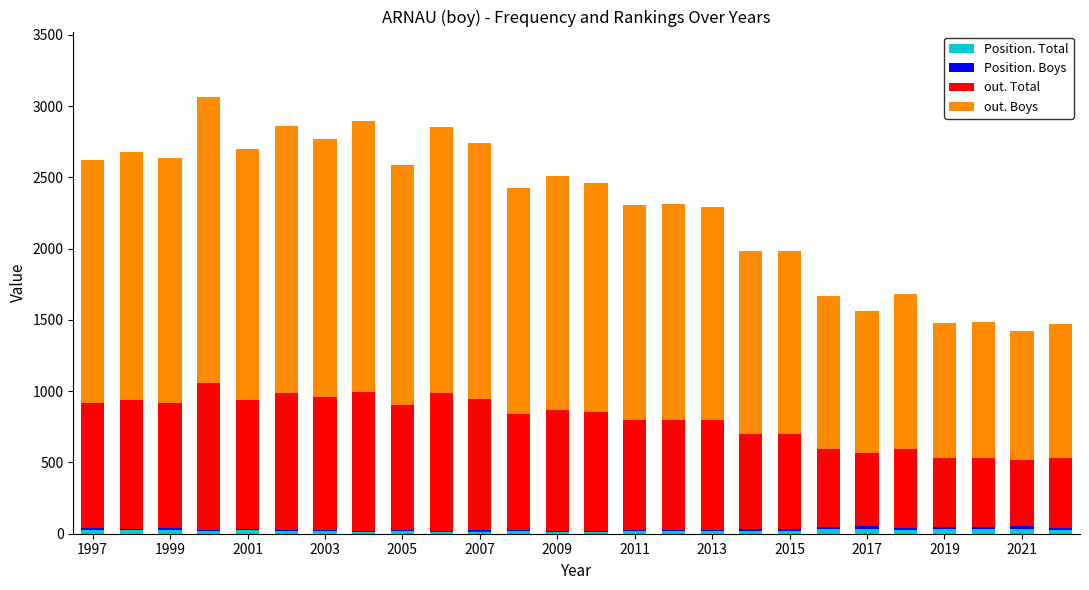

Which series has the largest range (max minus min)?

out. Boys